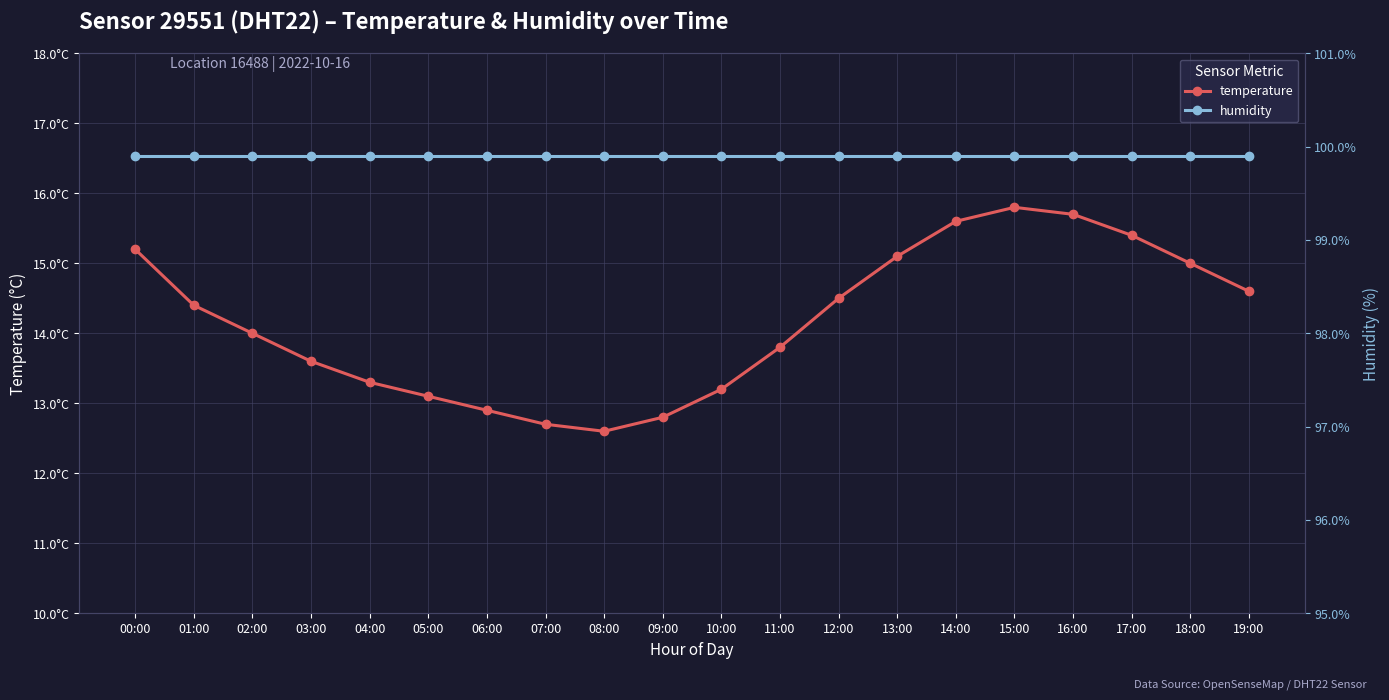

Rank the categories by humidity value from highest to lowest.

00:00, 01:00, 02:00, 03:00, 04:00, 05:00, 06:00, 07:00, 08:00, 09:00, 10:00, 11:00, 12:00, 13:00, 14:00, 15:00, 16:00, 17:00, 18:00, 19:00